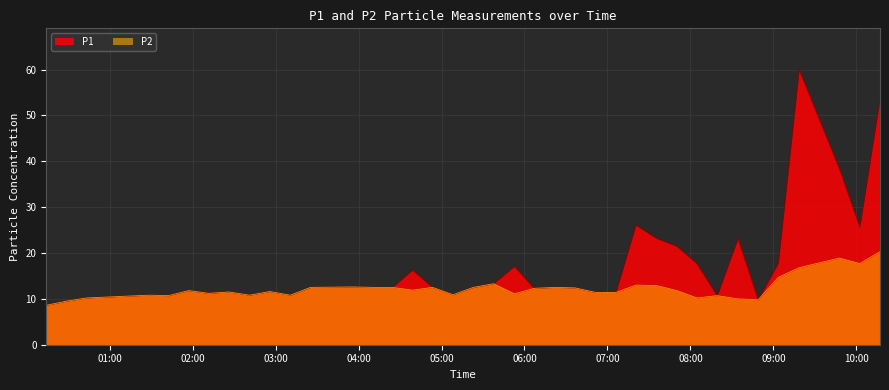

Which series changed the most between 2020/04/05 01:42:32 and 2020/04/05 05:08:19?

P1